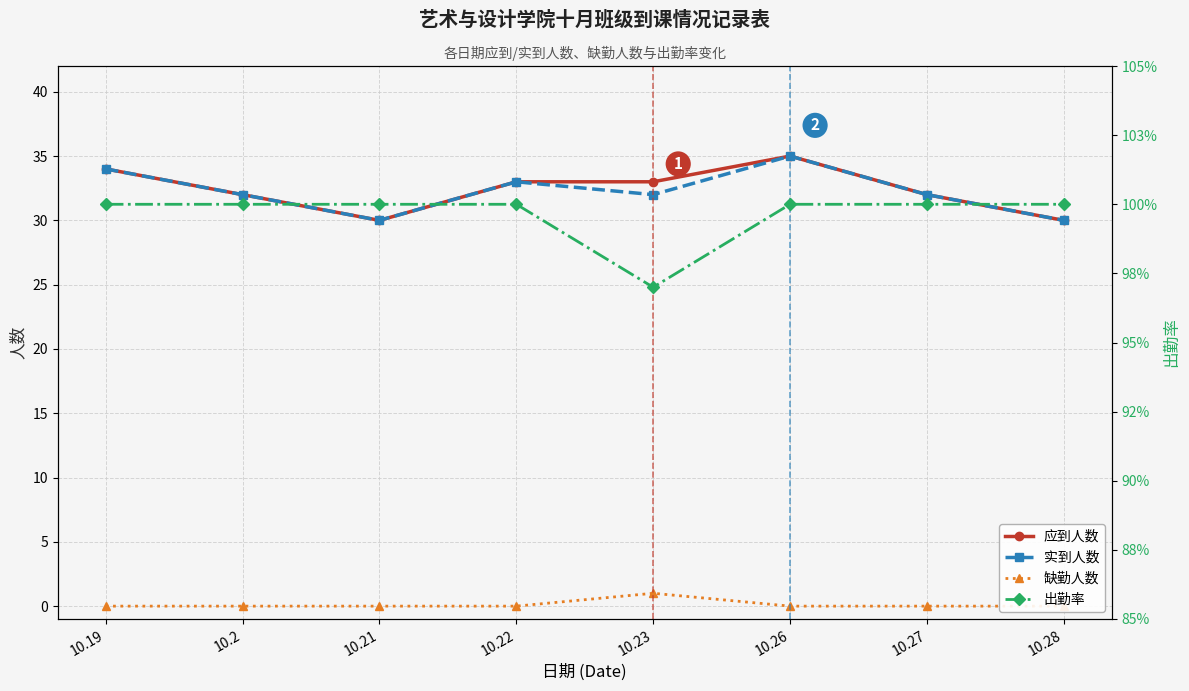

What are all the series names shown in the legend?

应到人数, 实到人数, 缺勤人数, 出勤率